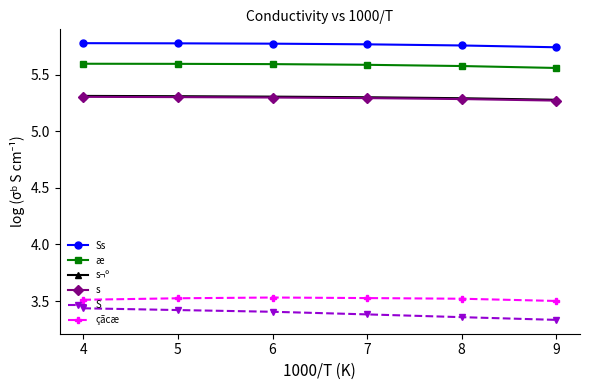

True or false: æ has more than 2 interior local peaks.

False